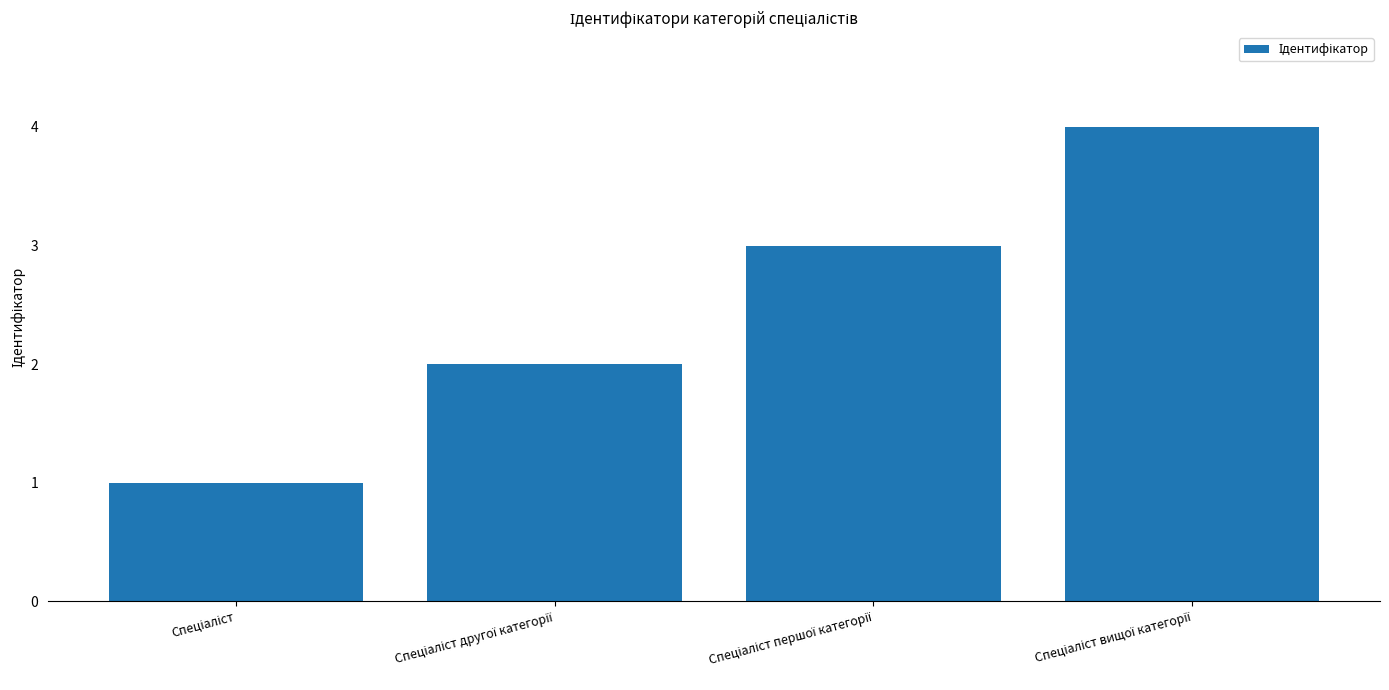

What is the maximum value shown in the chart?

4